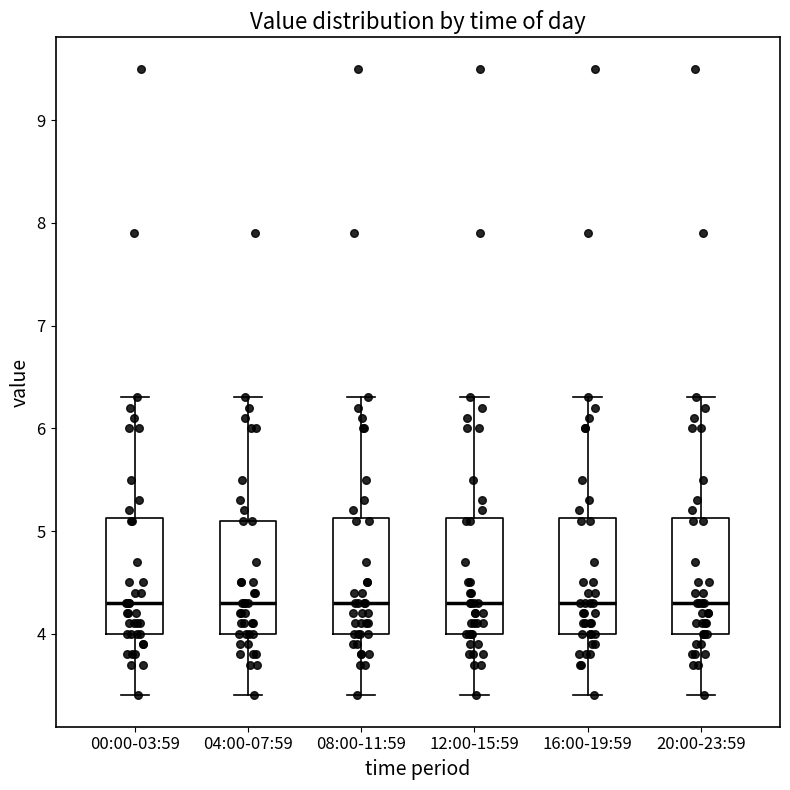

Reading left to right, transcribe this box plot: for each box, give where its median line is, the range the box spans, and where its two whiskers end, as read against the y-axis. The values are not printed on the chart, so give them approximately, as read against the axis.

00:00-03:59: median 4.3, box 4.0 to 5.1, whiskers 3.4 to 6.3
04:00-07:59: median 4.3, box 4.0 to 5.1, whiskers 3.4 to 6.3
08:00-11:59: median 4.3, box 4.0 to 5.1, whiskers 3.4 to 6.3
12:00-15:59: median 4.3, box 4.0 to 5.1, whiskers 3.4 to 6.3
16:00-19:59: median 4.3, box 4.0 to 5.1, whiskers 3.4 to 6.3
20:00-23:59: median 4.3, box 4.0 to 5.1, whiskers 3.4 to 6.3